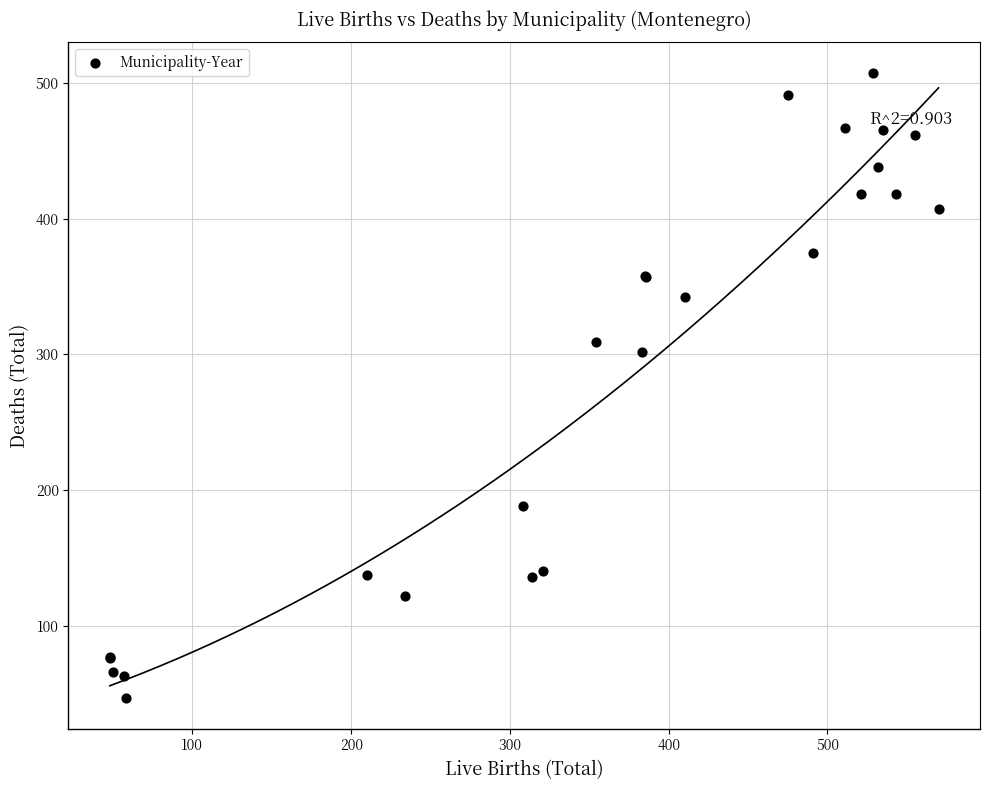

What Y value in the scatter plot is closest to 277?

302